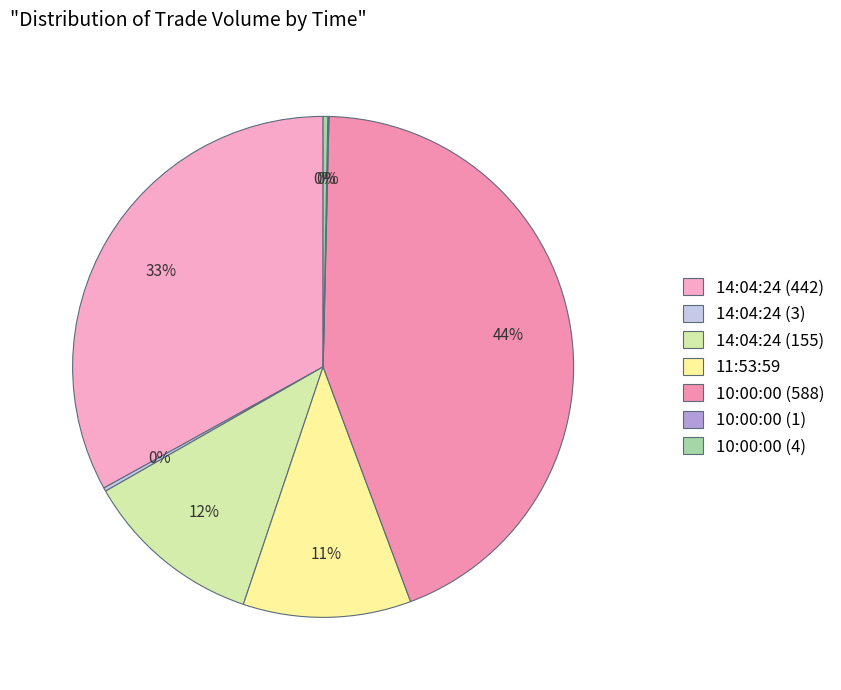

How much of the chart is everything except 10:00:00 (588)?

56.1%